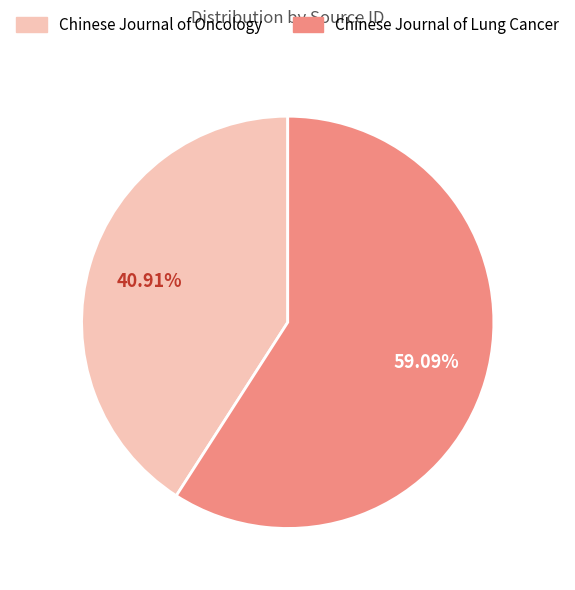

Count the number of slices in the pie.

2